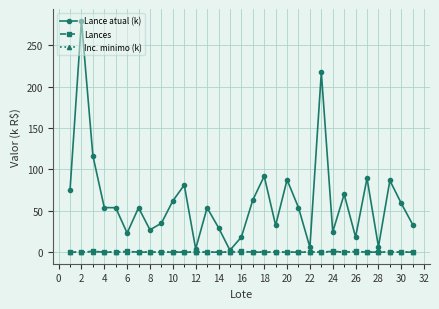

How many data points does each series have?

31